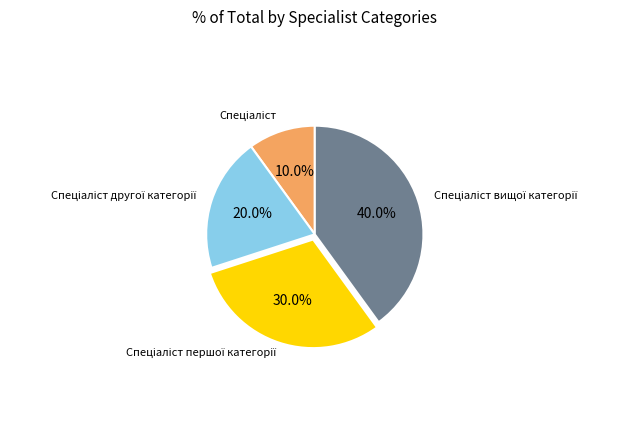

Is there a majority slice in this chart?

No